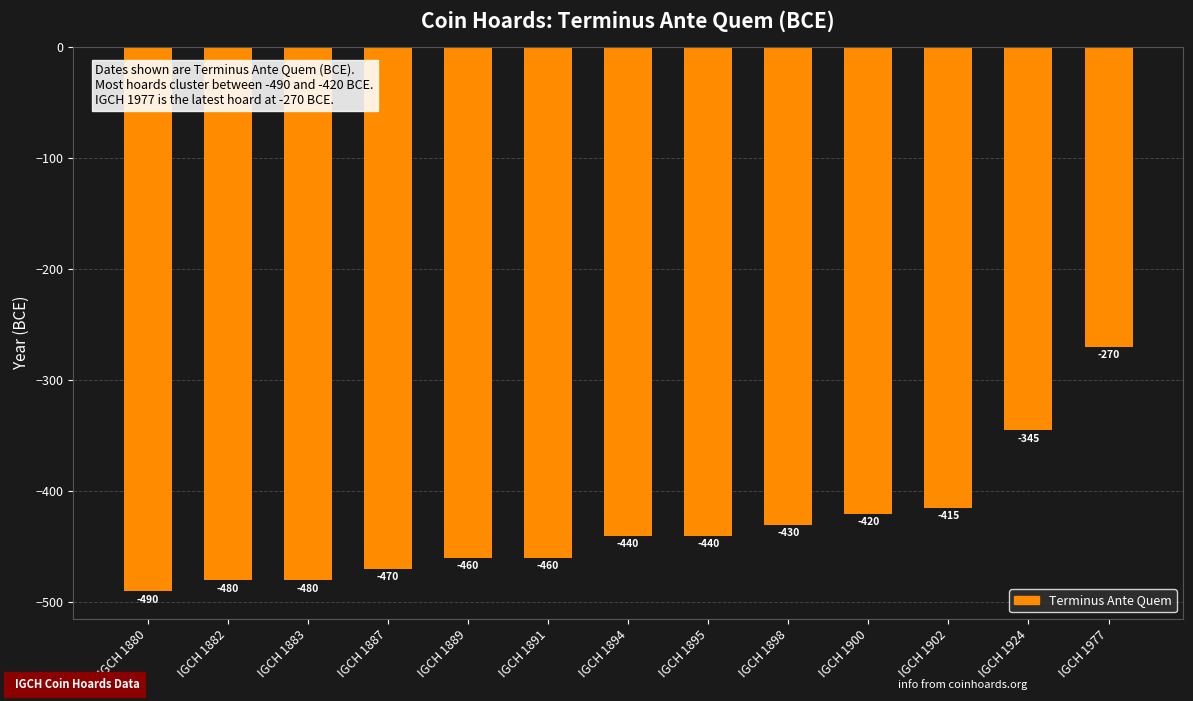

At which label is the value closest to -380?

IGCH 1902